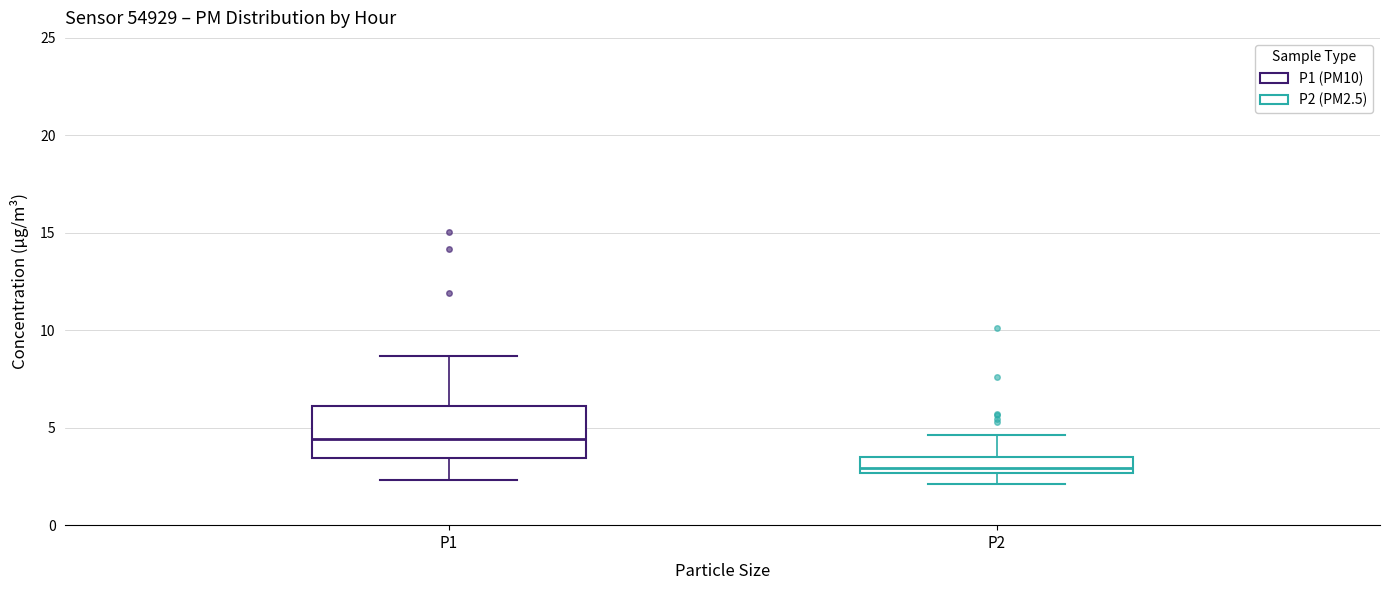

Which box has the lowest median line?

P2